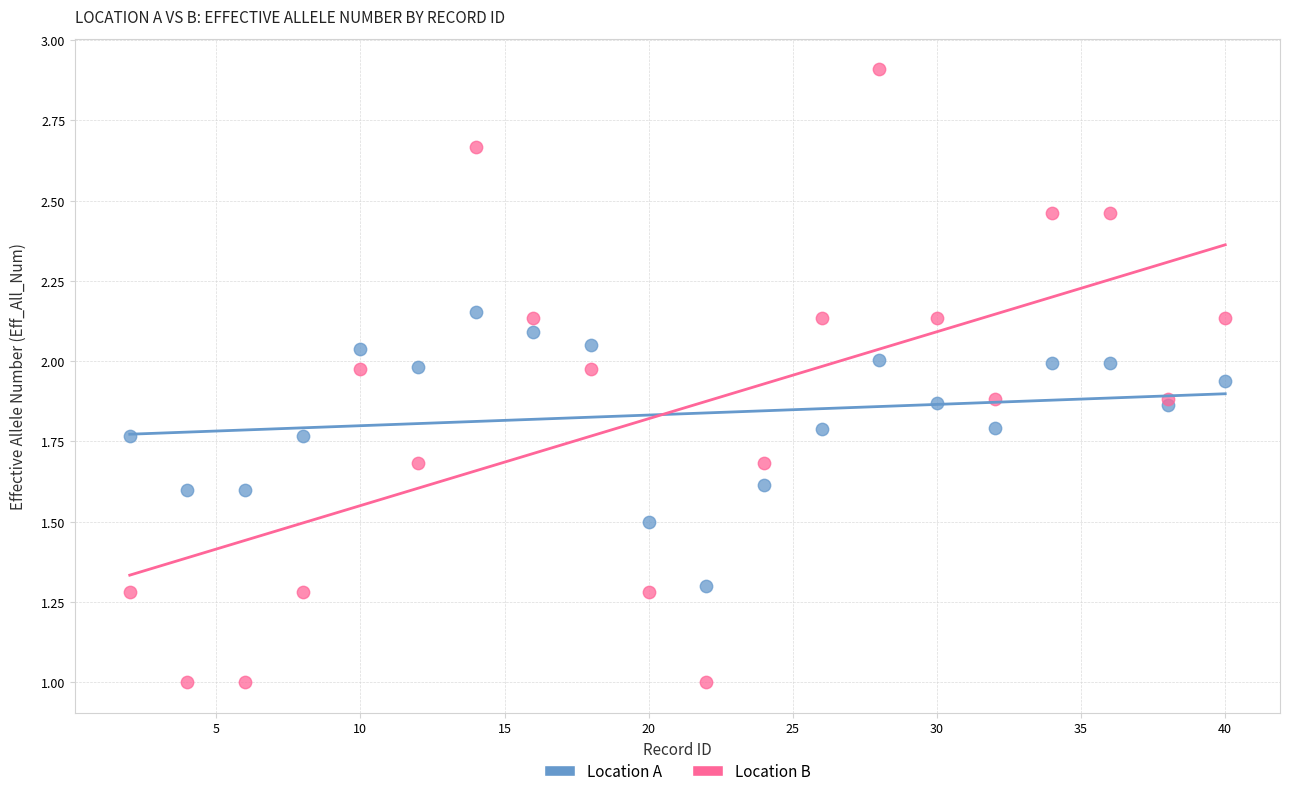

Which series reaches the minimum Y coordinate?

Location B